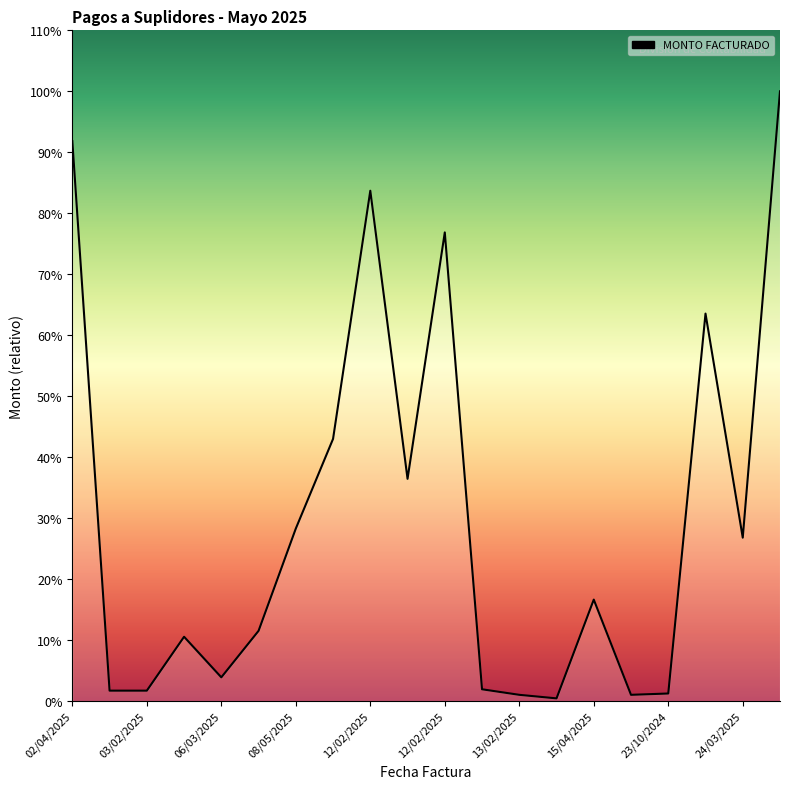

Is this an area chart (filled region under the line)?

Yes